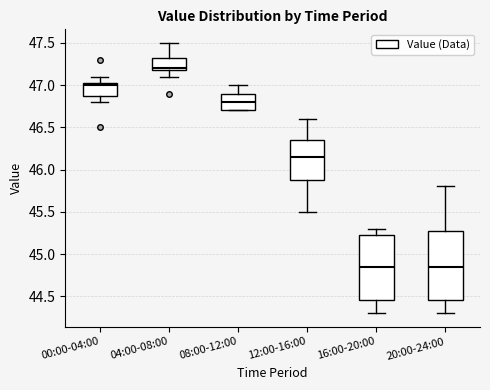

Where does the median line of the box for 12:00-16:00 sit on the y-axis? The values are not printed on the chart, so give them approximately, as read against the axis.

46.15